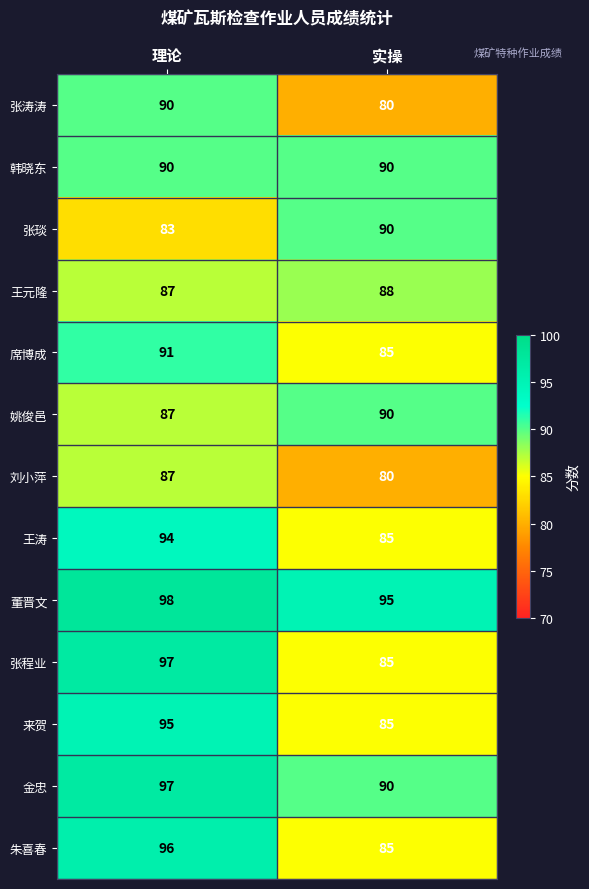

What is the difference between the maximum and minimum values in the 朱喜春 series?

11